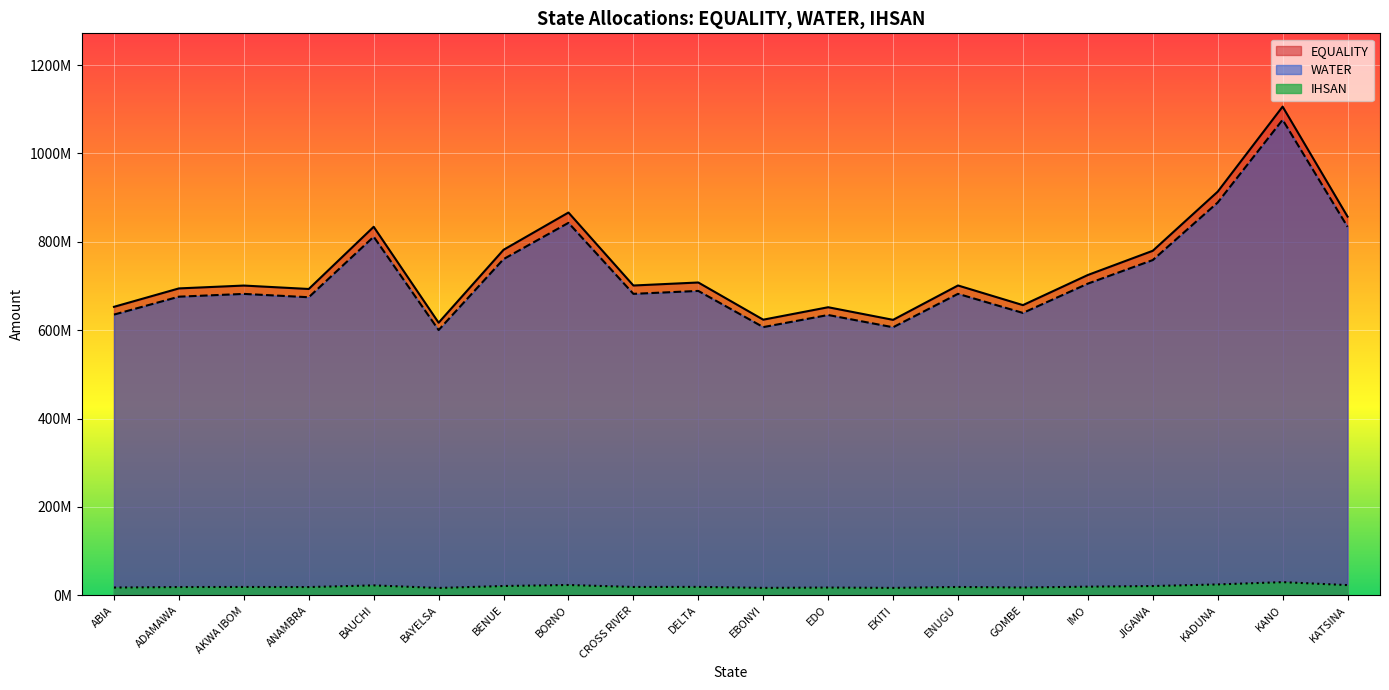

What value does the IHSAN series have at AKWA IBOM?

18889691.5